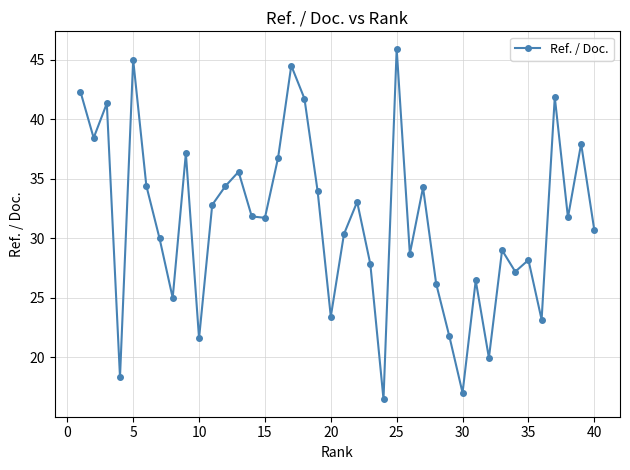

True or false: there are more than 1 points higher than both neighbors.

True